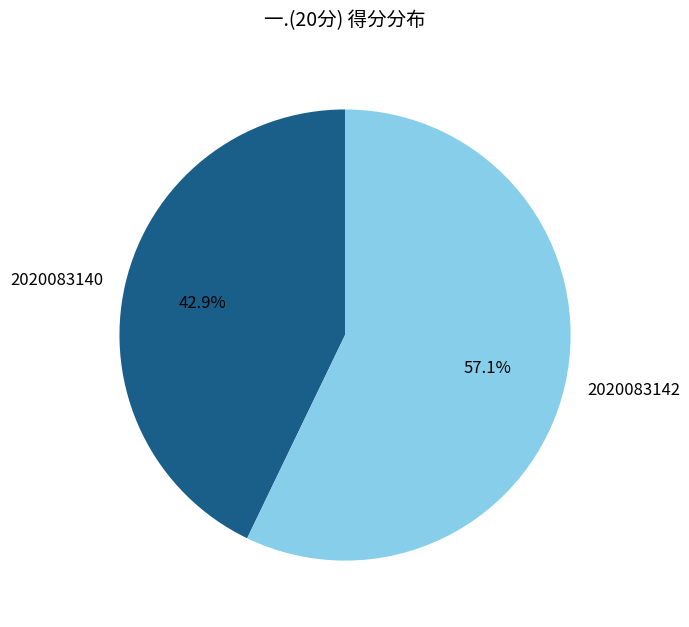

To the nearest percent, what is the difference between the 2020083140 and 2020083142 slice percentages?

14%